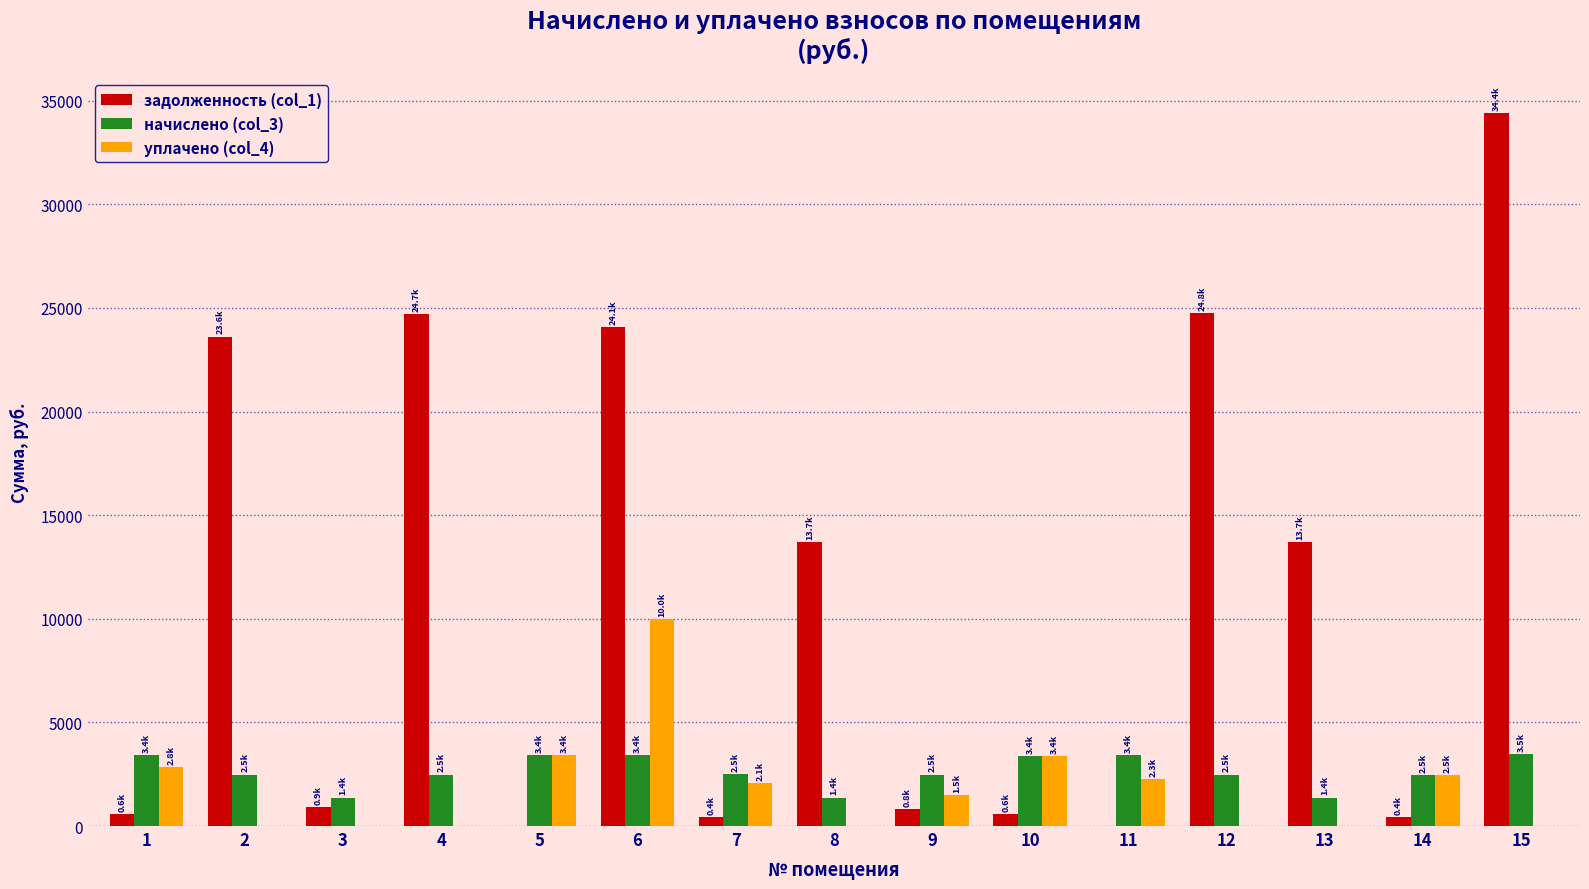

Which series changed the most between 14 and 15?

задолженность (col_1)